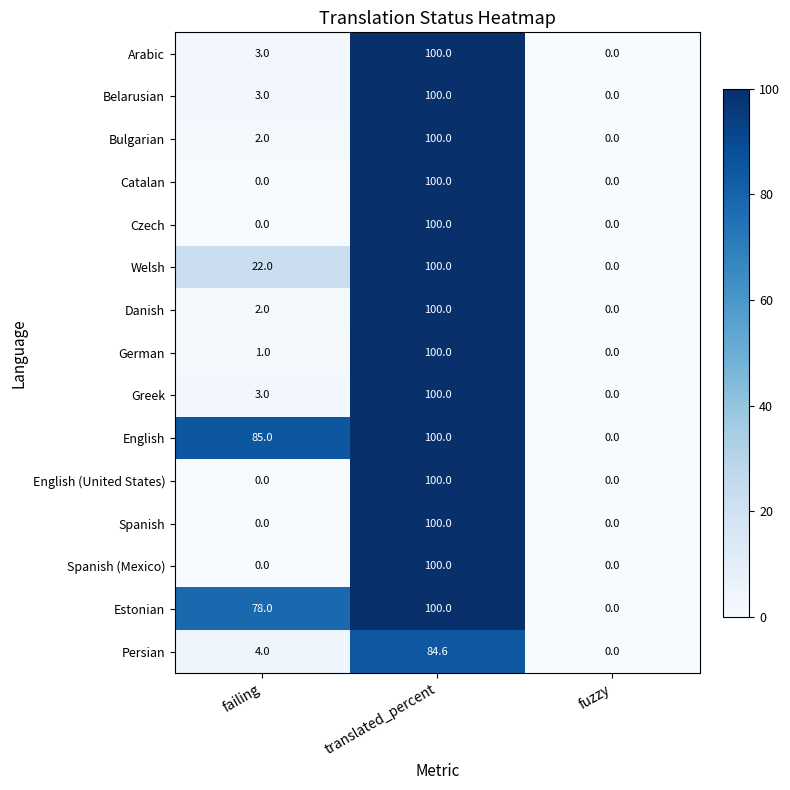

What is the sum of all Danish values?

102.0